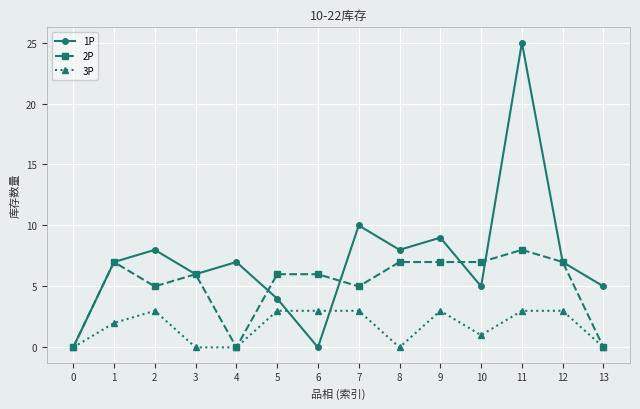

Rank the series at 10 from highest to lowest value.

2P, 1P, 3P